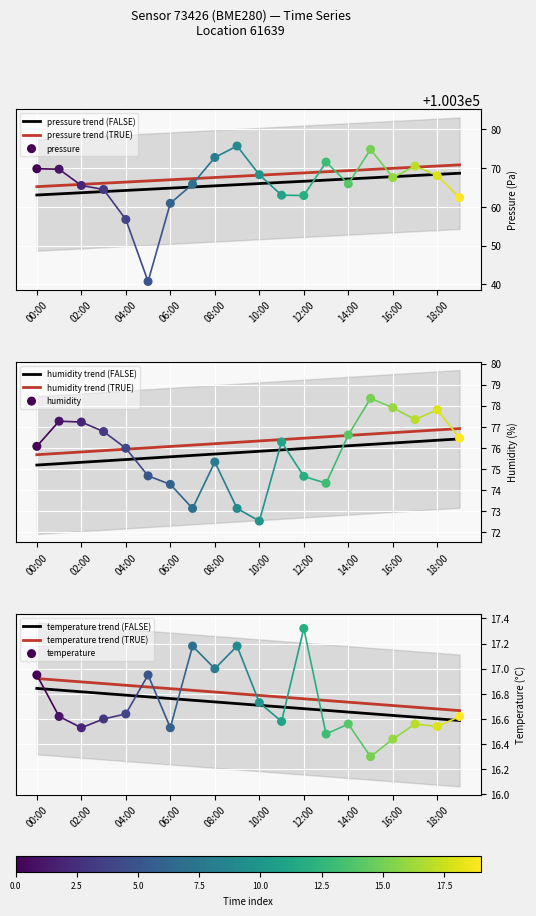

At which category is the sum across all series the highest?

15:00